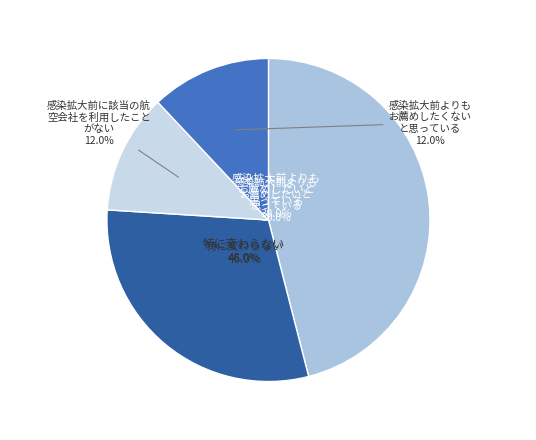

Is there any slice that represents more than half of the pie?

No